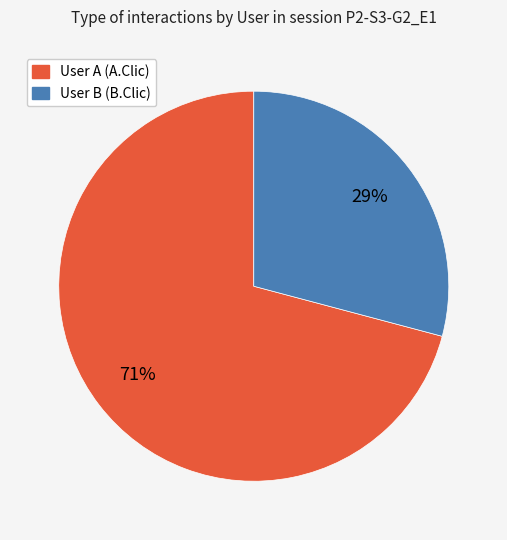

Is it true that User B (B.Clic) is 44% of the pie?

False